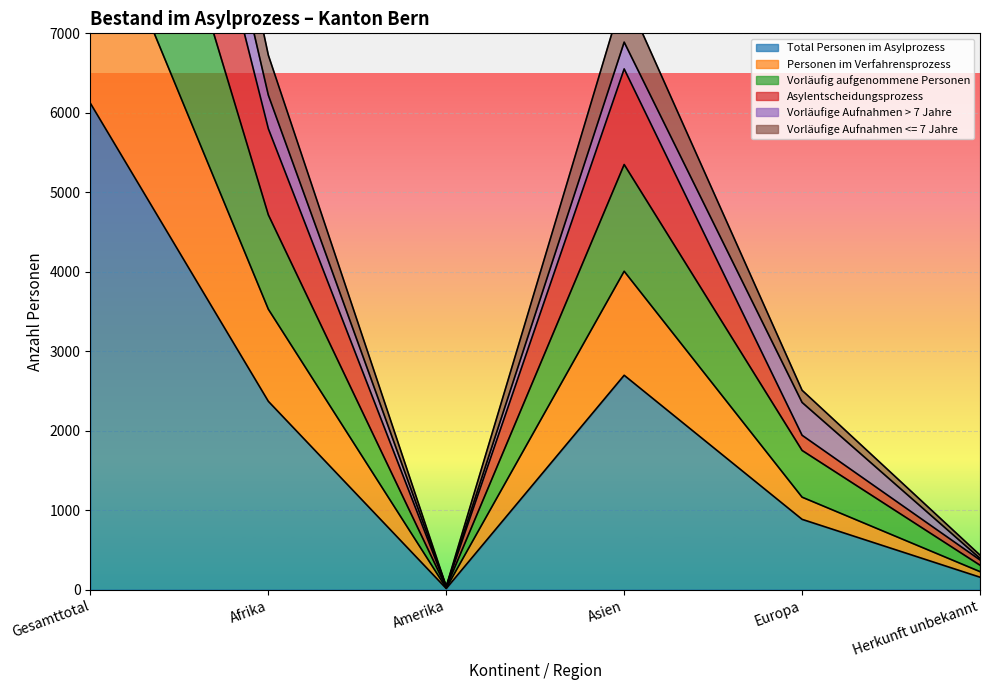

Is it true that Total Personen im Asylprozess equals 156 at Herkunft unbekannt?

True